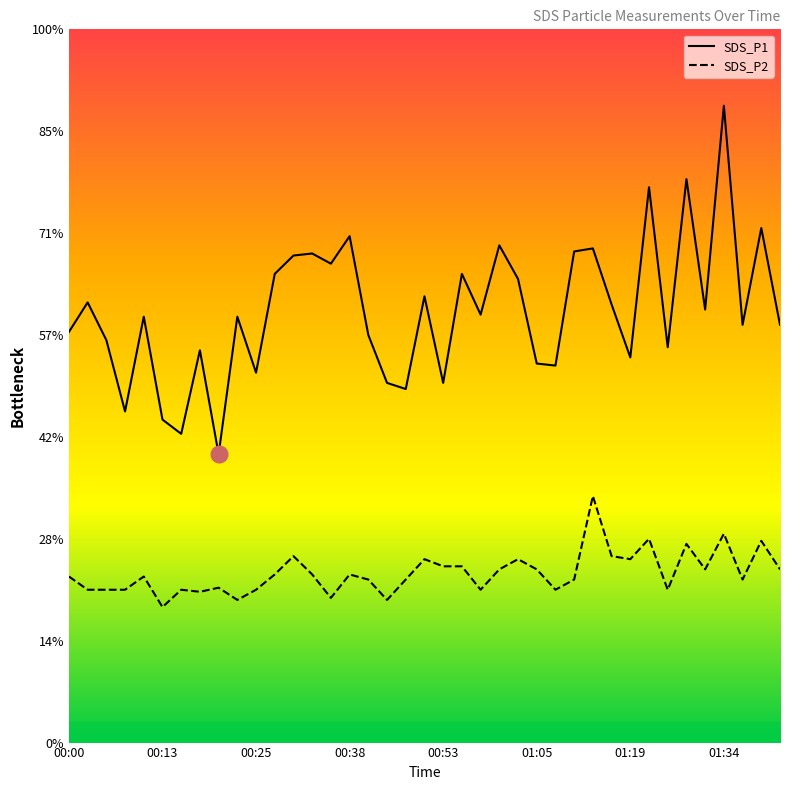

At how many categories does at least one series exceed 3?

38